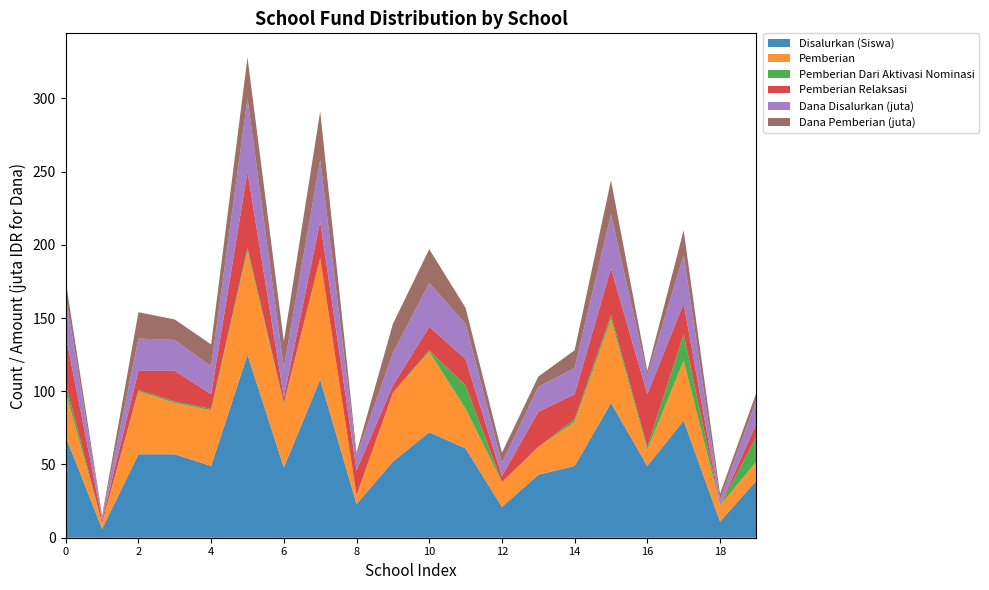

Reading left to right, transcribe all the data shown in this chart.

Disalurkan (Siswa): SD ISLAM YATPI=69	SD NEGERI 1 BUGEL=6	SD NEGERI 1 DOROLEGI=57	SD NEGERI 1 GODONG=57	SD NEGERI 1 HARJOWINANGUN=49	SD NEGERI 1 KARANG GENENG=125	SD NEGERI 1 KEMLOKO=48	SD NEGERI 1 KETANGIREJO=108	SD NEGERI 1 KLAMPOK=23	SD NEGERI 1 MANGGARMAS=52	SD NEGERI 1 PAHESAN=72	SD NEGERI 1 SAMBUNG=61	SD NEGERI 1 SUMURGEDE=21	SD NEGERI 2 BUGEL=43	SD NEGERI 2 DOROLEGI=49	SD NEGERI 2 HARJOWINANGUN=92	SD NEGERI 2 KARANGGENENG=49	SD NEGERI 2 KEMLOKO=80	SD NEGERI 2 KETANGIREJO=11	SD NEGERI 2 KLAMPOK=39
Pemberian: SD ISLAM YATPI=30	SD NEGERI 1 BUGEL=4	SD NEGERI 1 DOROLEGI=43	SD NEGERI 1 GODONG=35	SD NEGERI 1 HARJOWINANGUN=38	SD NEGERI 1 KARANG GENENG=71	SD NEGERI 1 KEMLOKO=43	SD NEGERI 1 KETANGIREJO=83	SD NEGERI 1 KLAMPOK=6	SD NEGERI 1 MANGGARMAS=47	SD NEGERI 1 PAHESAN=55	SD NEGERI 1 SAMBUNG=27	SD NEGERI 1 SUMURGEDE=17	SD NEGERI 2 BUGEL=19	SD NEGERI 2 DOROLEGI=30	SD NEGERI 2 HARJOWINANGUN=57	SD NEGERI 2 KARANGGENENG=11	SD NEGERI 2 KEMLOKO=41	SD NEGERI 2 KETANGIREJO=11	SD NEGERI 2 KLAMPOK=13
Pemberian Dari Aktivasi Nominasi: SD ISLAM YATPI=6	SD NEGERI 1 BUGEL=0	SD NEGERI 1 DOROLEGI=1	SD NEGERI 1 GODONG=1	SD NEGERI 1 HARJOWINANGUN=1	SD NEGERI 1 KARANG GENENG=2	SD NEGERI 1 KEMLOKO=1	SD NEGERI 1 KETANGIREJO=0	SD NEGERI 1 KLAMPOK=0	SD NEGERI 1 MANGGARMAS=0	SD NEGERI 1 PAHESAN=1	SD NEGERI 1 SAMBUNG=16	SD NEGERI 1 SUMURGEDE=0	SD NEGERI 2 BUGEL=0	SD NEGERI 2 DOROLEGI=2	SD NEGERI 2 HARJOWINANGUN=3	SD NEGERI 2 KARANGGENENG=2	SD NEGERI 2 KEMLOKO=18	SD NEGERI 2 KETANGIREJO=0	SD NEGERI 2 KLAMPOK=17
Pemberian Relaksasi: SD ISLAM YATPI=33	SD NEGERI 1 BUGEL=2	SD NEGERI 1 DOROLEGI=13	SD NEGERI 1 GODONG=21	SD NEGERI 1 HARJOWINANGUN=10	SD NEGERI 1 KARANG GENENG=52	SD NEGERI 1 KEMLOKO=4	SD NEGERI 1 KETANGIREJO=25	SD NEGERI 1 KLAMPOK=17	SD NEGERI 1 MANGGARMAS=5	SD NEGERI 1 PAHESAN=16	SD NEGERI 1 SAMBUNG=18	SD NEGERI 1 SUMURGEDE=4	SD NEGERI 2 BUGEL=24	SD NEGERI 2 DOROLEGI=17	SD NEGERI 2 HARJOWINANGUN=32	SD NEGERI 2 KARANGGENENG=36	SD NEGERI 2 KEMLOKO=21	SD NEGERI 2 KETANGIREJO=0	SD NEGERI 2 KLAMPOK=9
Dana Disalurkan (juta): SD ISLAM YATPI=27	SD NEGERI 1 BUGEL=2	SD NEGERI 1 DOROLEGI=22	SD NEGERI 1 GODONG=21	SD NEGERI 1 HARJOWINANGUN=19	SD NEGERI 1 KARANG GENENG=50	SD NEGERI 1 KEMLOKO=20	SD NEGERI 1 KETANGIREJO=42	SD NEGERI 1 KLAMPOK=10	SD NEGERI 1 MANGGARMAS=22	SD NEGERI 1 PAHESAN=30	SD NEGERI 1 SAMBUNG=24	SD NEGERI 1 SUMURGEDE=9	SD NEGERI 2 BUGEL=17	SD NEGERI 2 DOROLEGI=18	SD NEGERI 2 HARJOWINANGUN=37	SD NEGERI 2 KARANGGENENG=13	SD NEGERI 2 KEMLOKO=33	SD NEGERI 2 KETANGIREJO=4	SD NEGERI 2 KLAMPOK=16
Dana Pemberian (juta): SD ISLAM YATPI=10	SD NEGERI 1 BUGEL=1	SD NEGERI 1 DOROLEGI=18	SD NEGERI 1 GODONG=14	SD NEGERI 1 HARJOWINANGUN=15	SD NEGERI 1 KARANG GENENG=28	SD NEGERI 1 KEMLOKO=18	SD NEGERI 1 KETANGIREJO=33	SD NEGERI 1 KLAMPOK=2	SD NEGERI 1 MANGGARMAS=20	SD NEGERI 1 PAHESAN=23	SD NEGERI 1 SAMBUNG=11	SD NEGERI 1 SUMURGEDE=7	SD NEGERI 2 BUGEL=7	SD NEGERI 2 DOROLEGI=12	SD NEGERI 2 HARJOWINANGUN=23	SD NEGERI 2 KARANGGENENG=3	SD NEGERI 2 KEMLOKO=17	SD NEGERI 2 KETANGIREJO=4	SD NEGERI 2 KLAMPOK=5